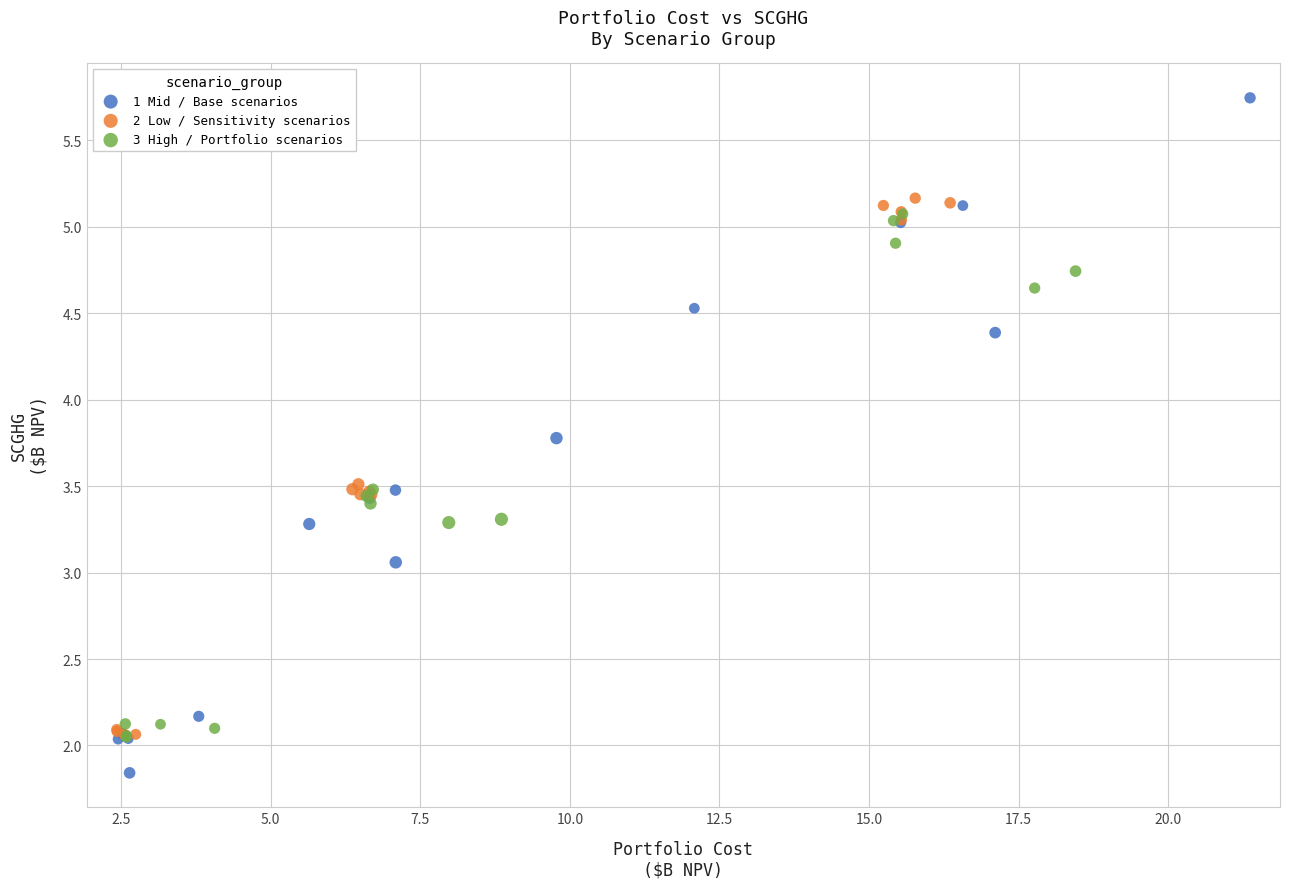

Which series reaches the minimum Y coordinate?

1 Mid / Base scenarios